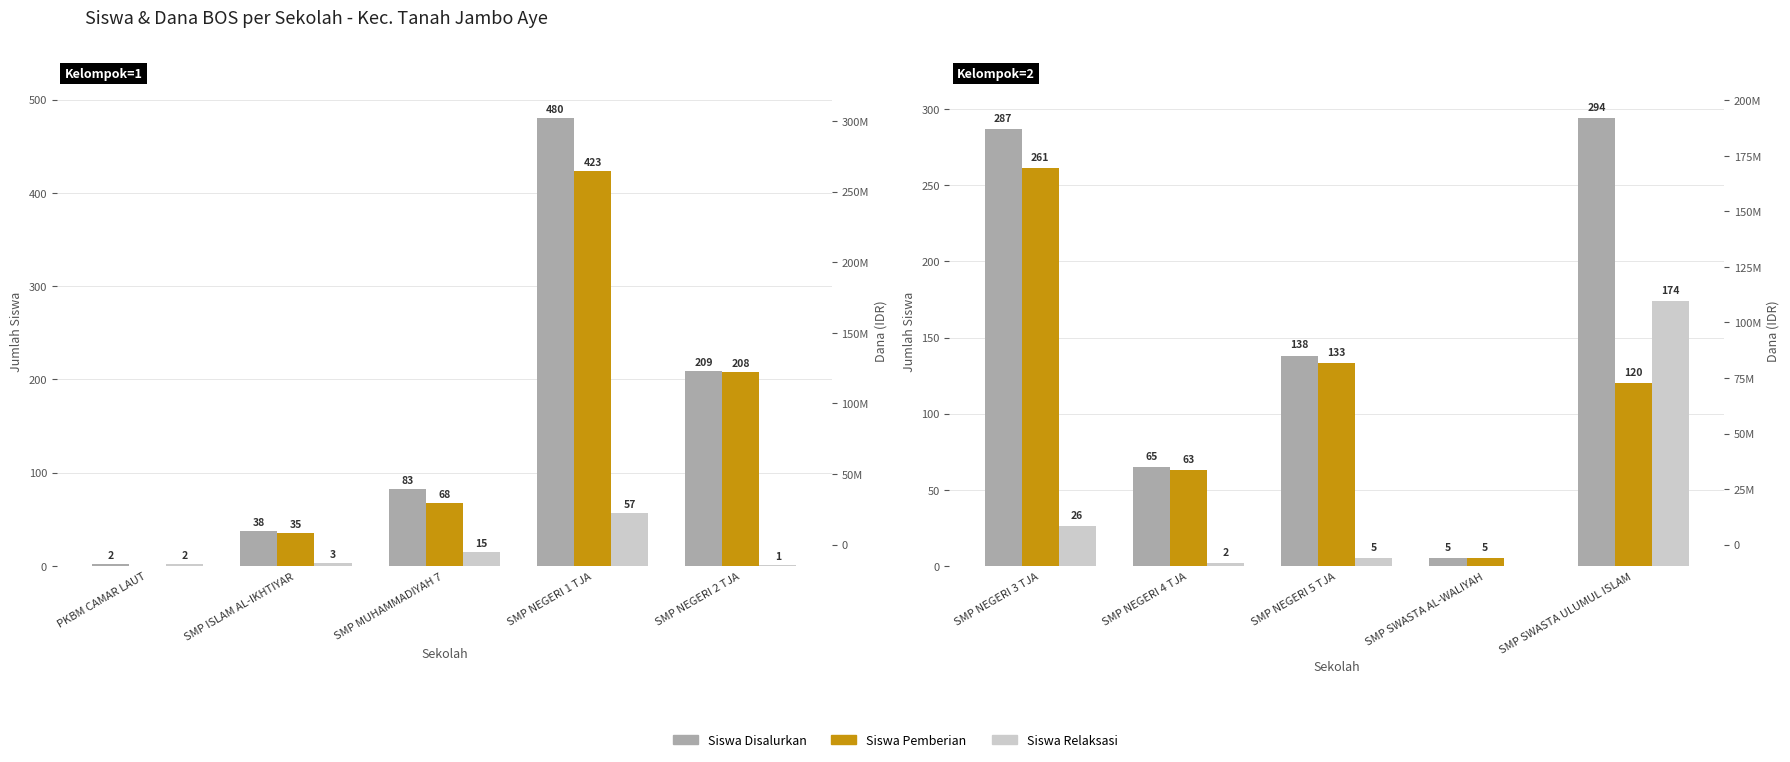

How many groups of bars are there?

5